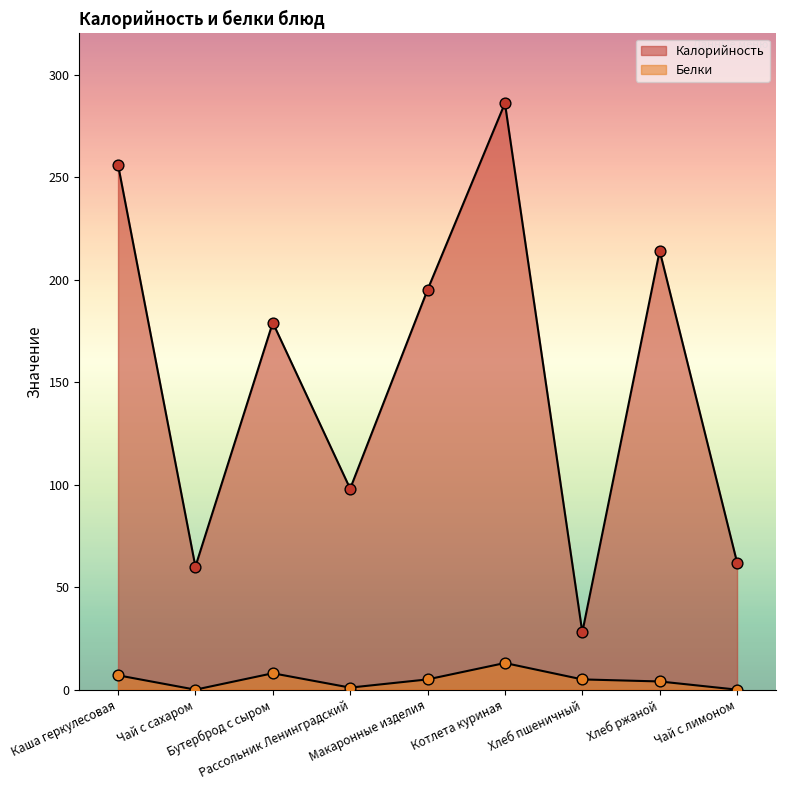

Is the value of Белки at Рассольник Ленинградский greater than the value of Калорийность at Чай с лимоном?

No